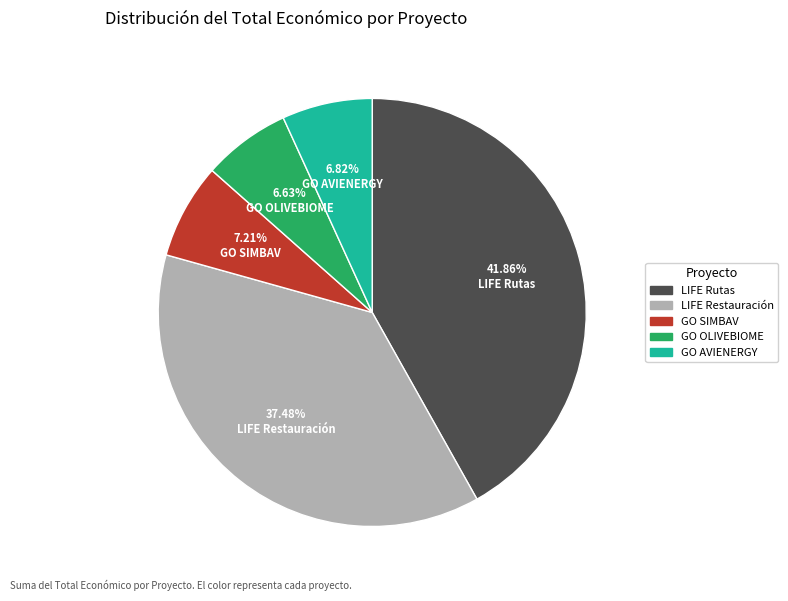

How many slices are in this pie chart?

5